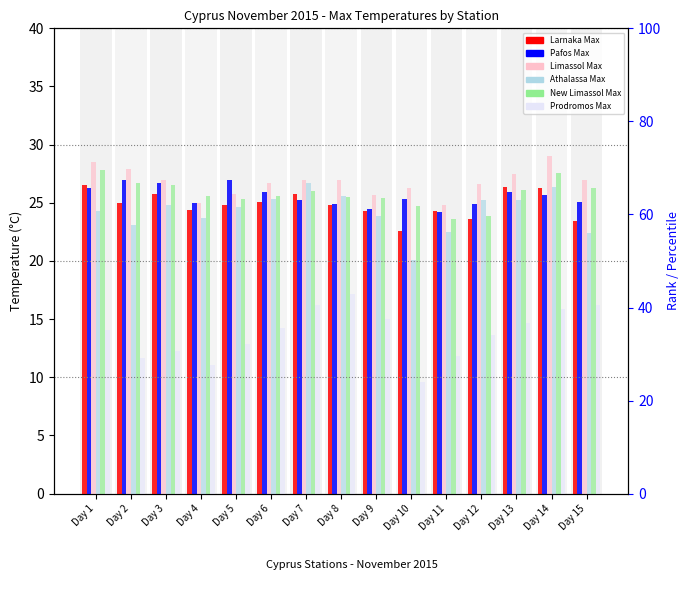

Is it true that Pafos Max equals 25.3 at Day 10?

True